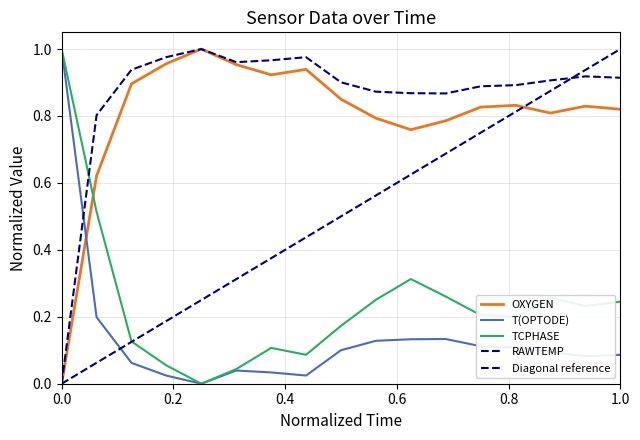

Reading left to right, what are all the values shown in this chart?

OXYGEN: 0.0	0.6	0.9	1.0	1.0	1.0	0.9	0.9	0.9	0.8	0.8	0.8	0.8	0.8	0.8	0.8	0.8
RAWTEMP: 0.0	0.8	0.9	1.0	1.0	1.0	1.0	1.0	0.9	0.9	0.9	0.9	0.9	0.9	0.9	0.9	0.9
T(OPTODE): 1.0	0.2	0.1	0.0	0.0	0.0	0.0	0.0	0.1	0.1	0.1	0.1	0.1	0.1	0.1	0.1	0.1
TCPHASE: 1.0	0.5	0.1	0.1	0.0	0.0	0.1	0.1	0.2	0.3	0.3	0.3	0.2	0.2	0.3	0.2	0.2